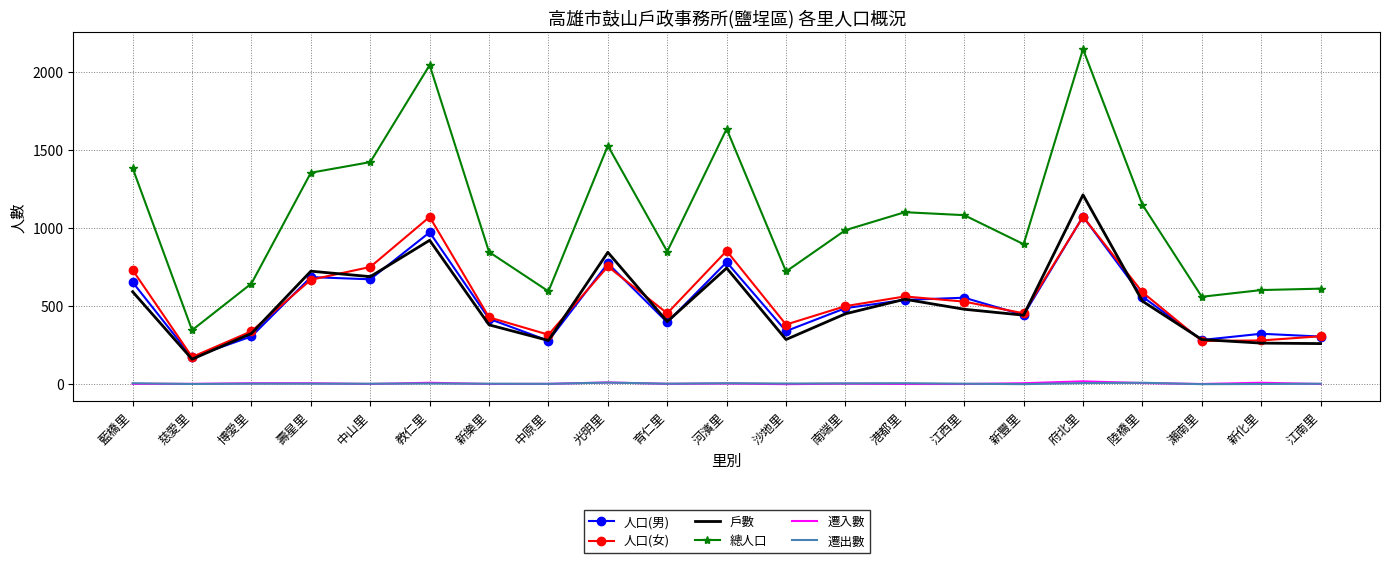

How many distinct data groups are displayed?

6